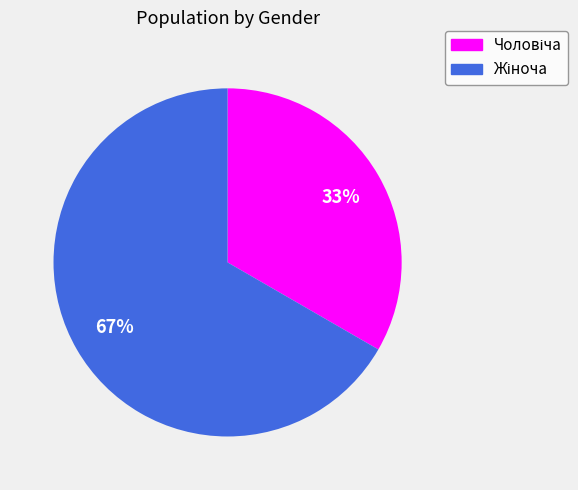

Does any single category account for the majority?

Yes